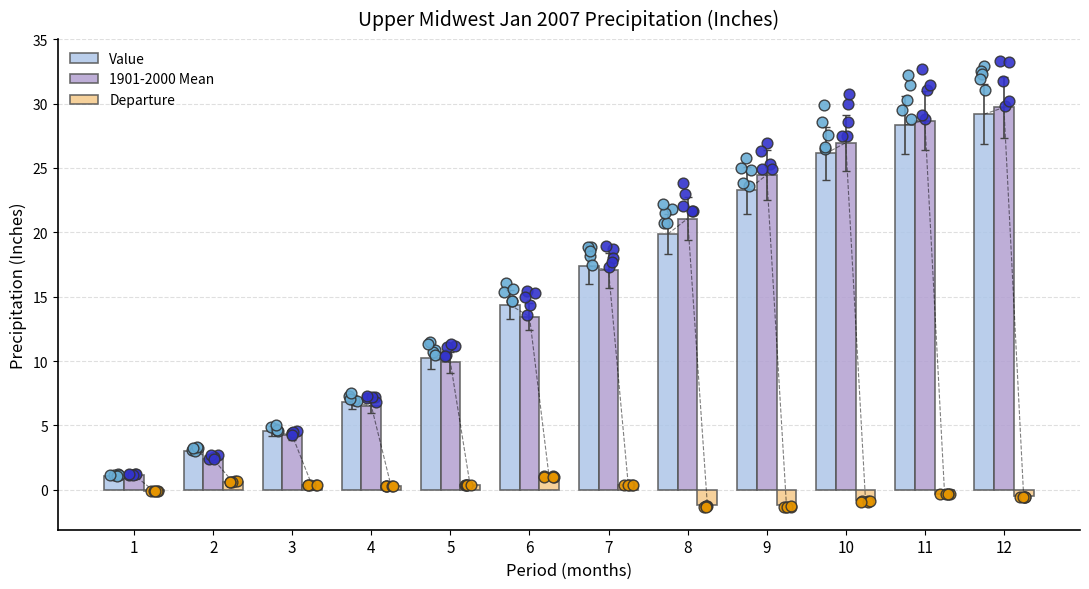

At which category is the sum across all series the highest?

12